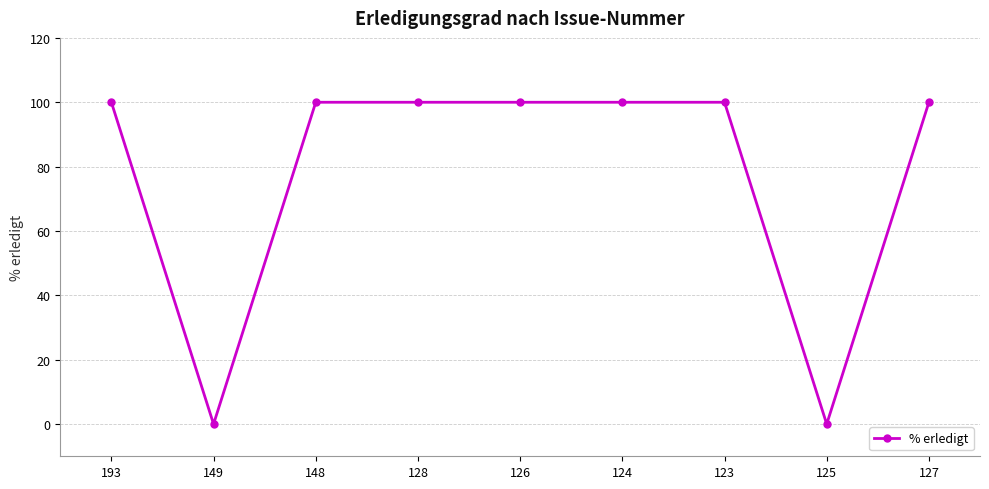

Count the number of categories in the chart.

9